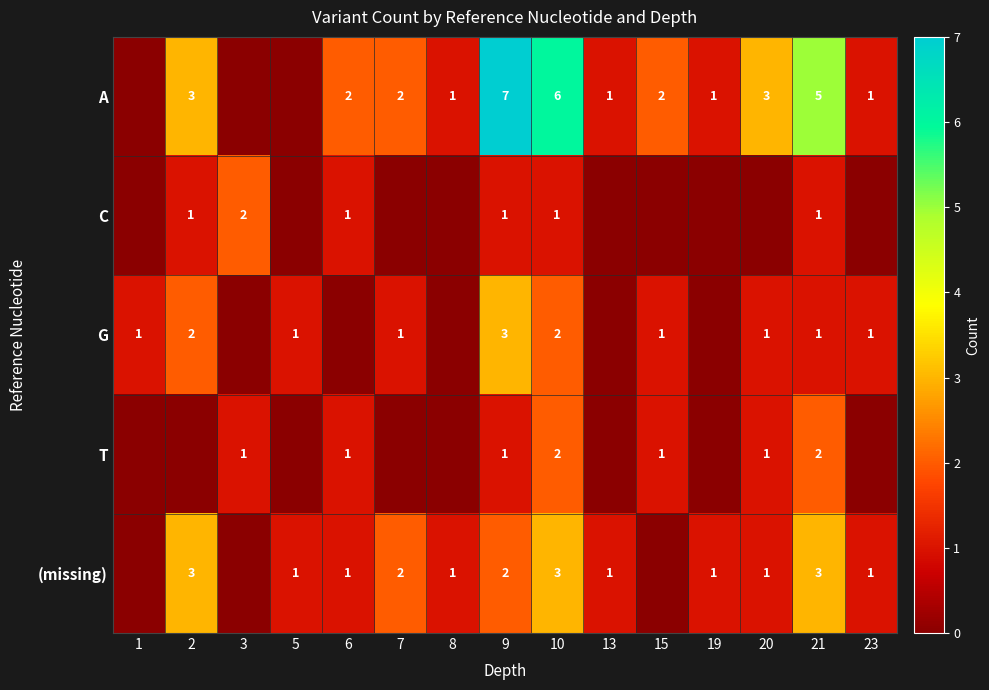

At which category is the sum across all series the highest?

9